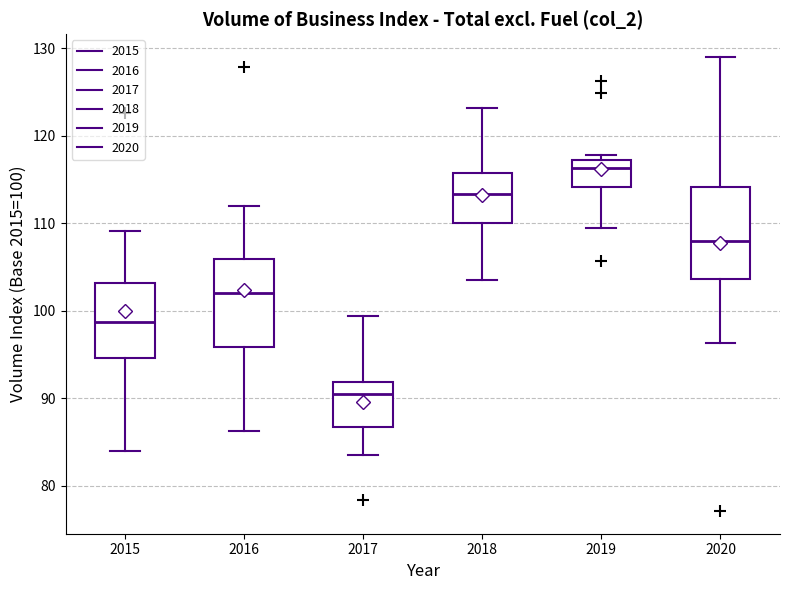

Which box has the highest median line?

2019